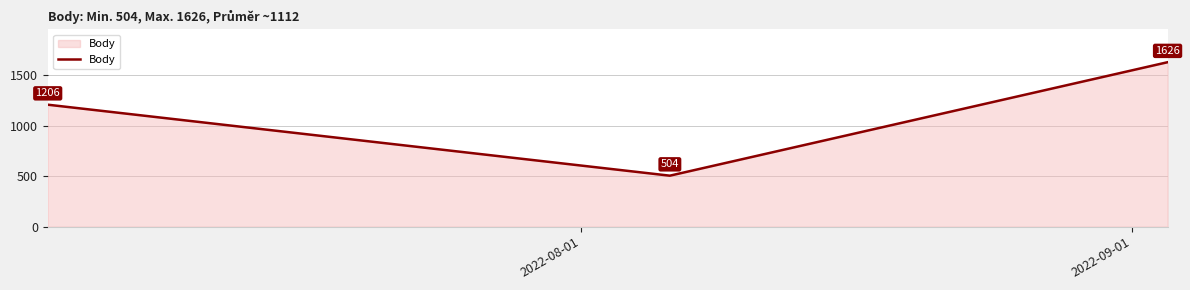

What is the difference between the maximum and minimum values?

1122